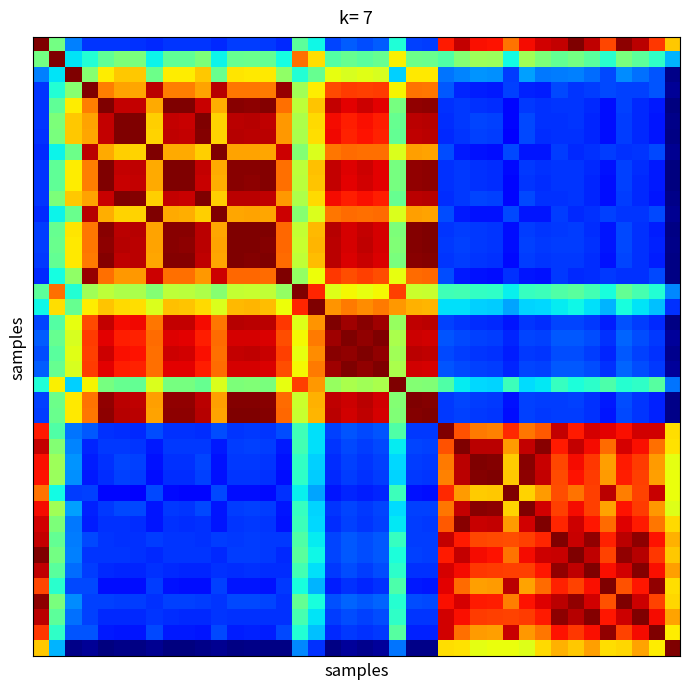

How many data points does each series have?

40